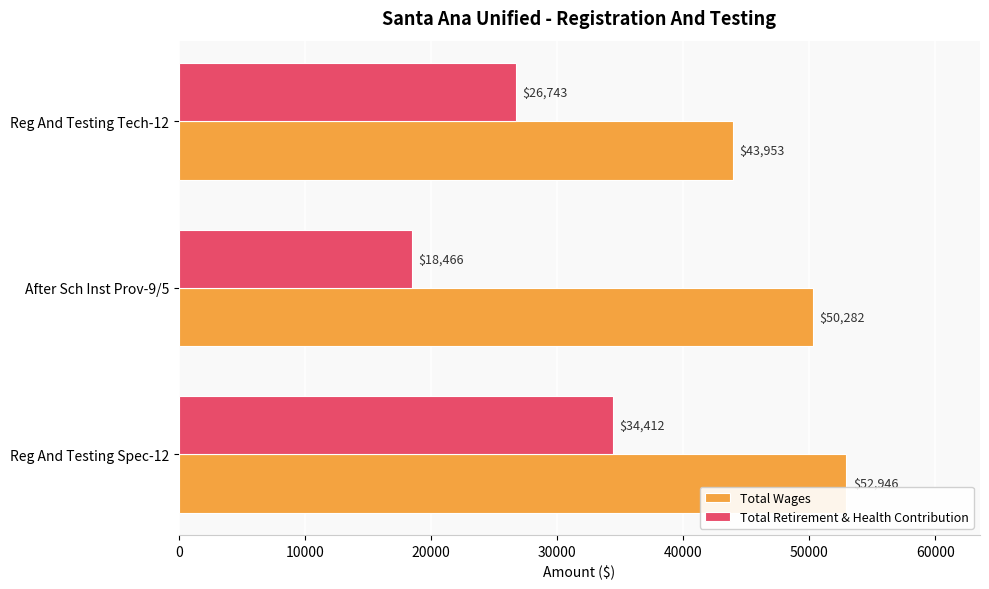

The Total Retirement & Health Contribution series shows 53656 at Reg And Testing Spec-12. True or false?

False